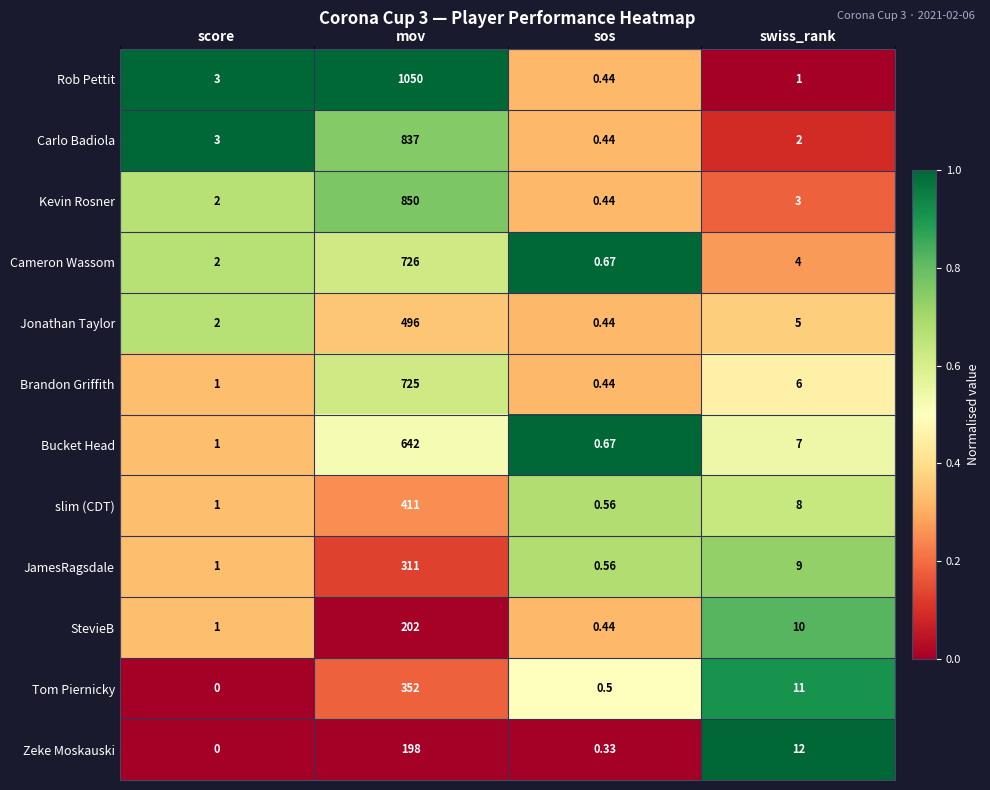

What is the total value across all series at sos?

5.9